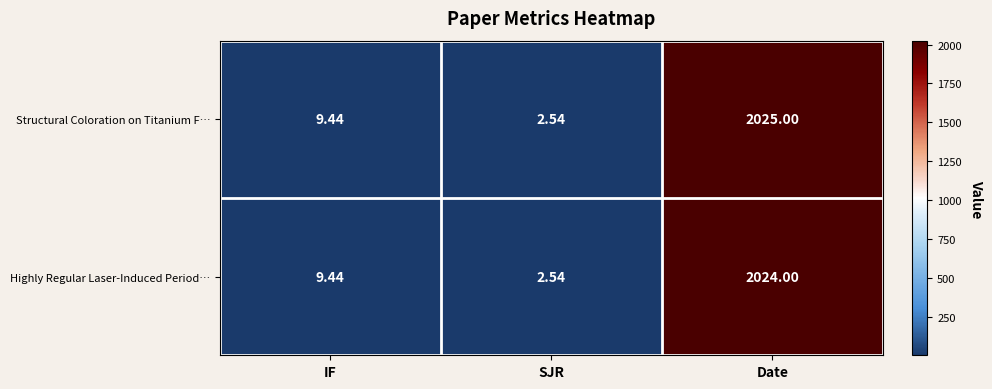

At which category is the sum across all series the highest?

Date